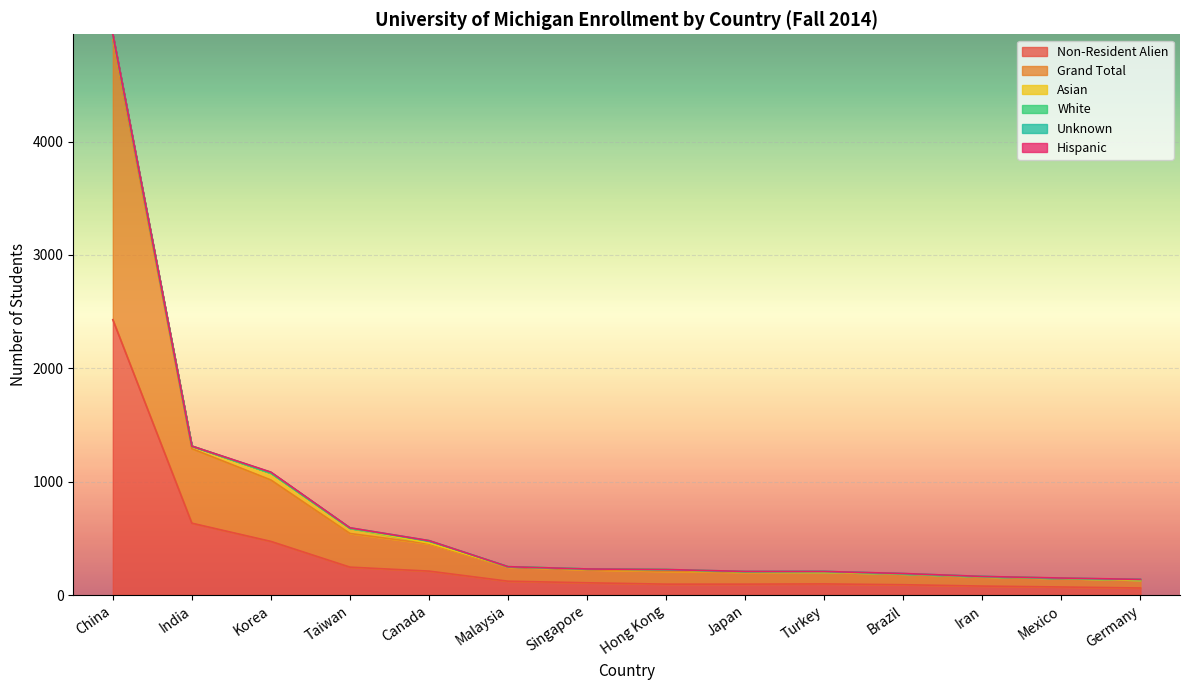

How many values in the Hispanic series exceed 0?

4